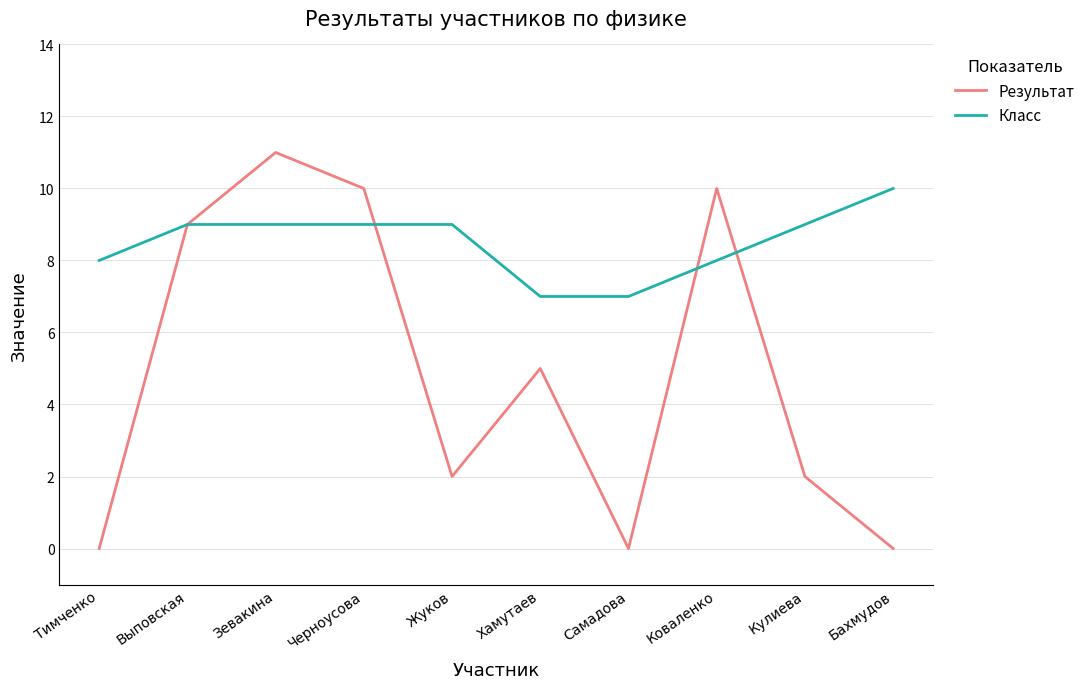

True or false: Результат has more than 1 points higher than both neighbors.

True